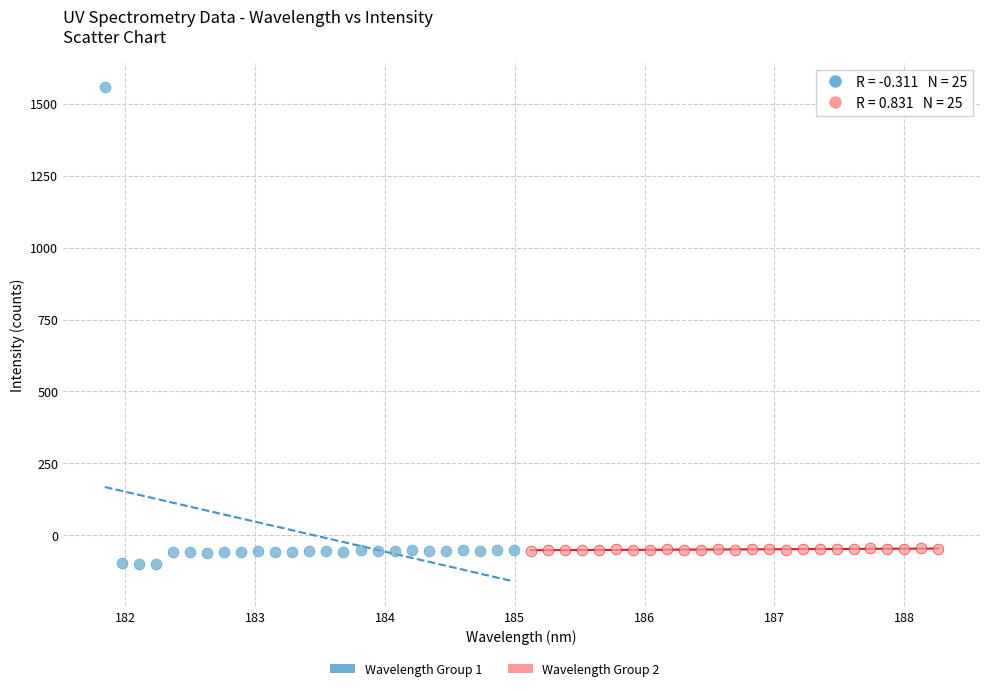

Which series contains the highest Y value?

Wavelength Group 1